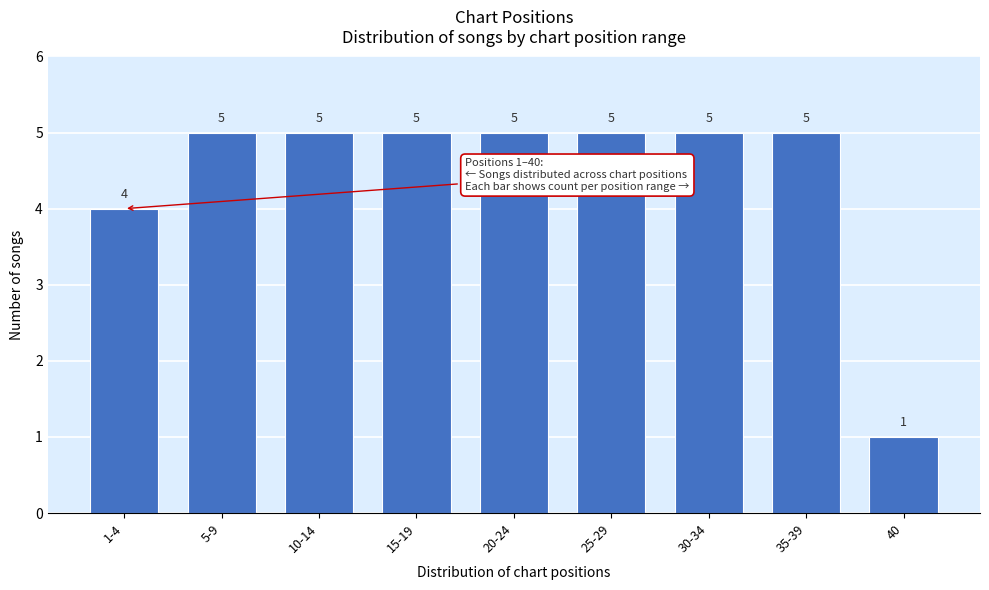

Reading left to right, extract all data points from this chart.

4	5	5	5	5	5	5	5	1